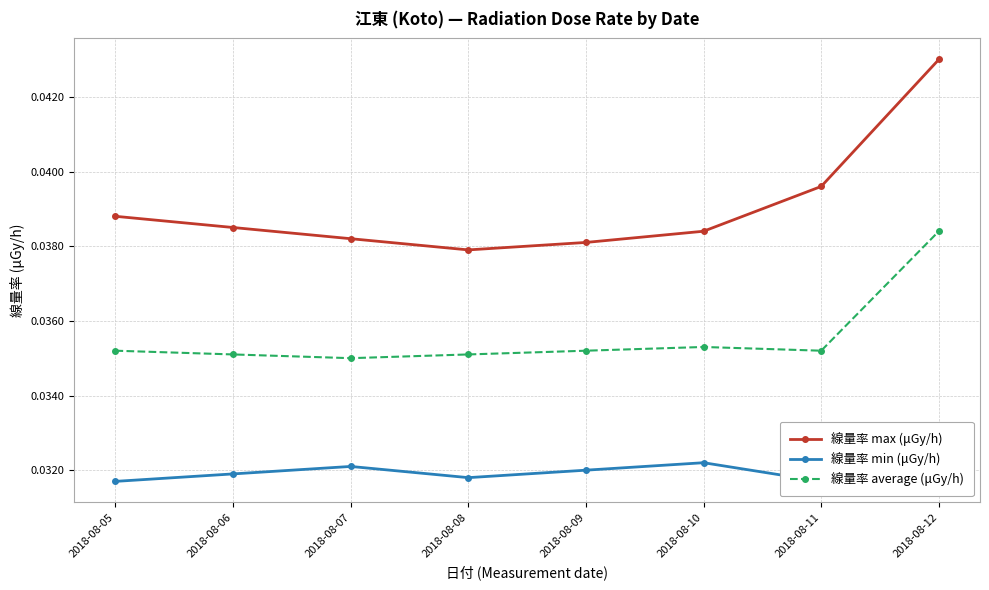

What is the sum of the 線量率 min (μGy/h) values at 2018-08-08 and 2018-08-06?

0.1